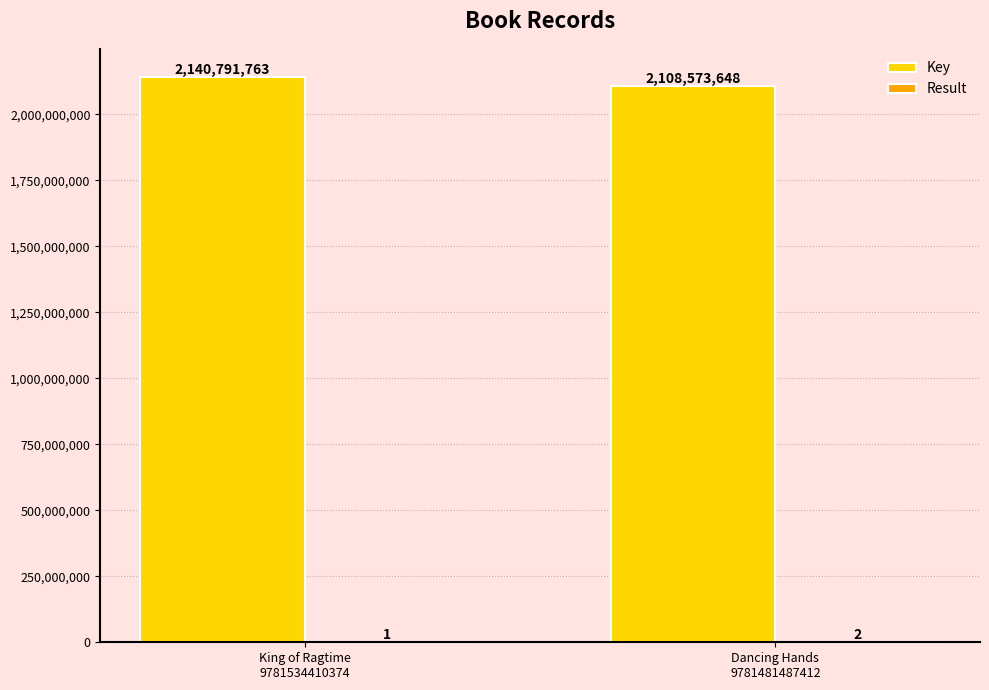

Which series changed the most between King of Ragtime
9781534410374 and Dancing Hands
9781481487412?

Key